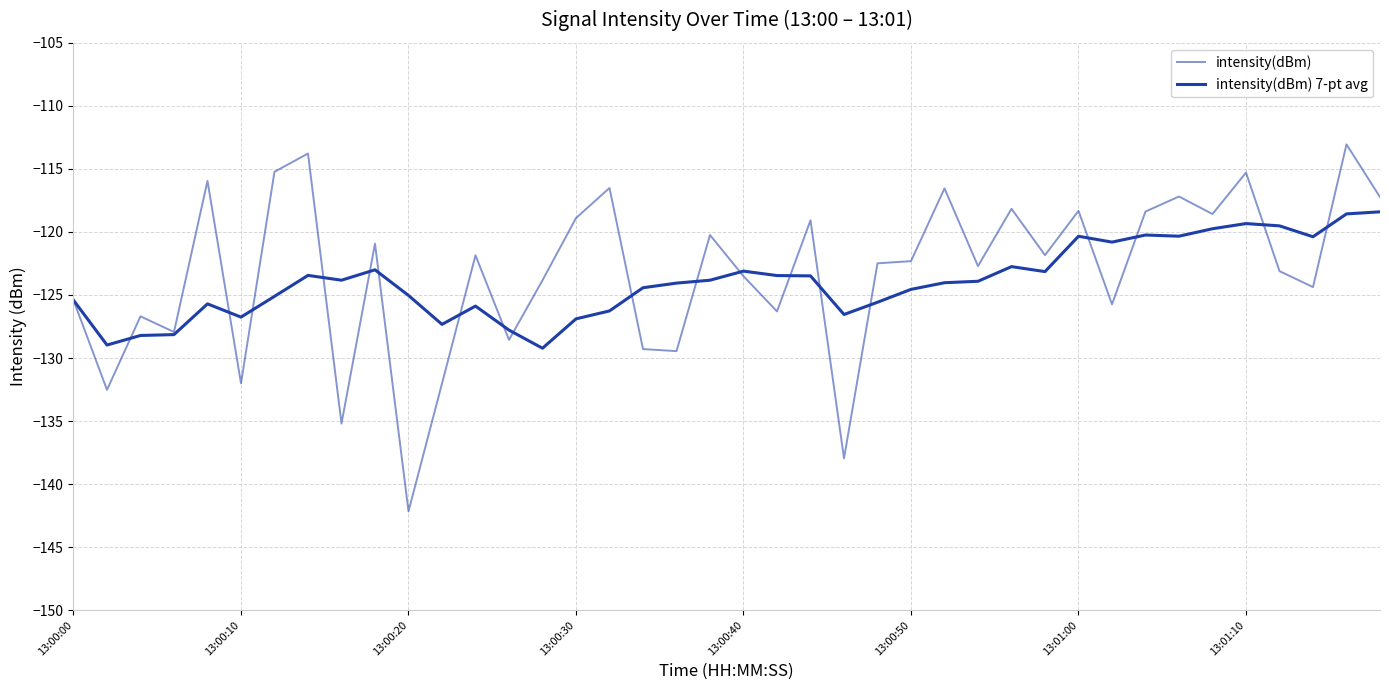

Does the chart have visible grid lines?

Yes